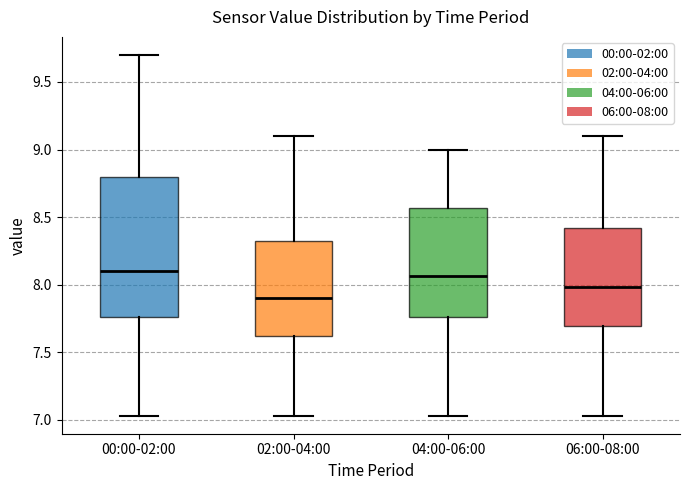

Where does the upper whisker of the box for 00:00-02:00 end on the y-axis? The values are not printed on the chart, so give them approximately, as read against the axis.

9.70